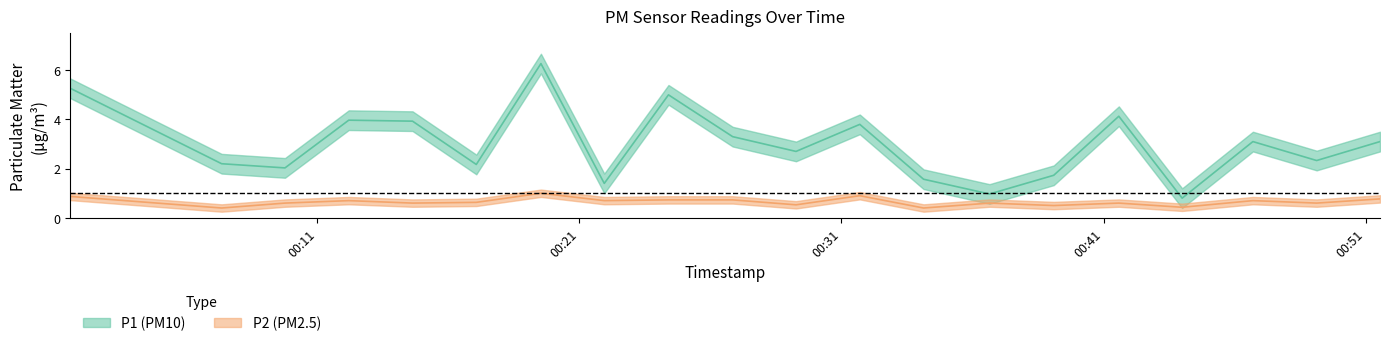

Between 2023-04-03T00:01:34 and 2023-04-03T00:07:21, which series saw the biggest shift?

P1